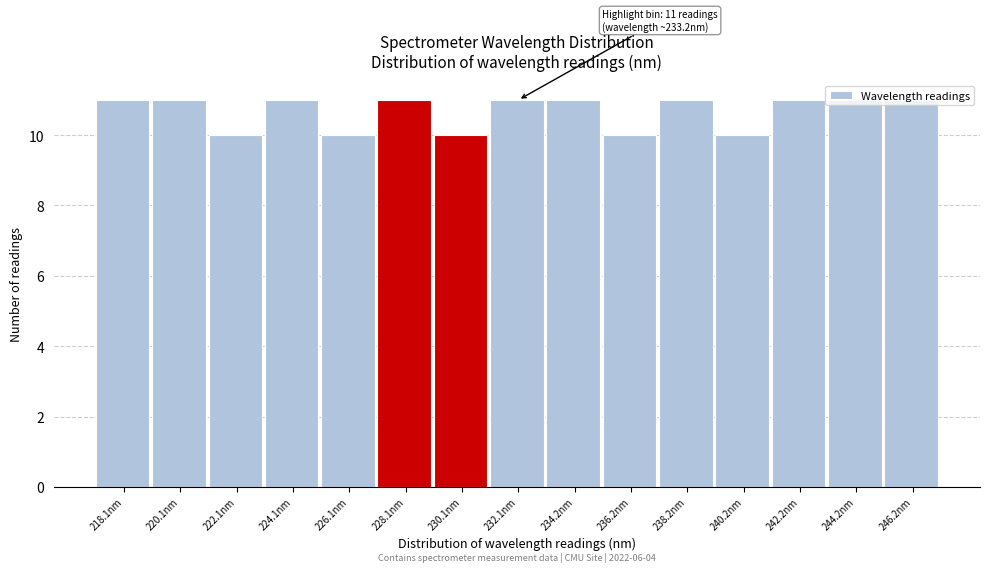

What position from the right is 236.2nm?

6